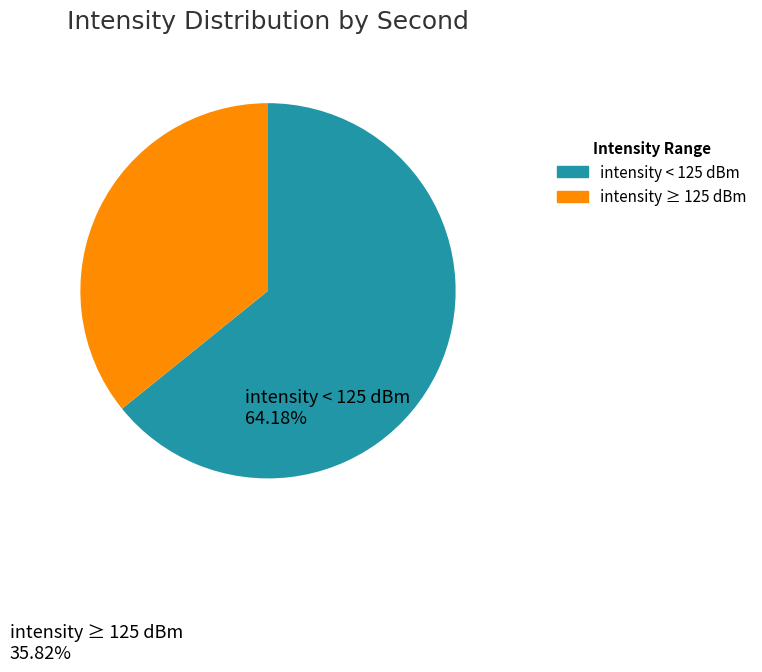

Is there a majority slice in this chart?

Yes